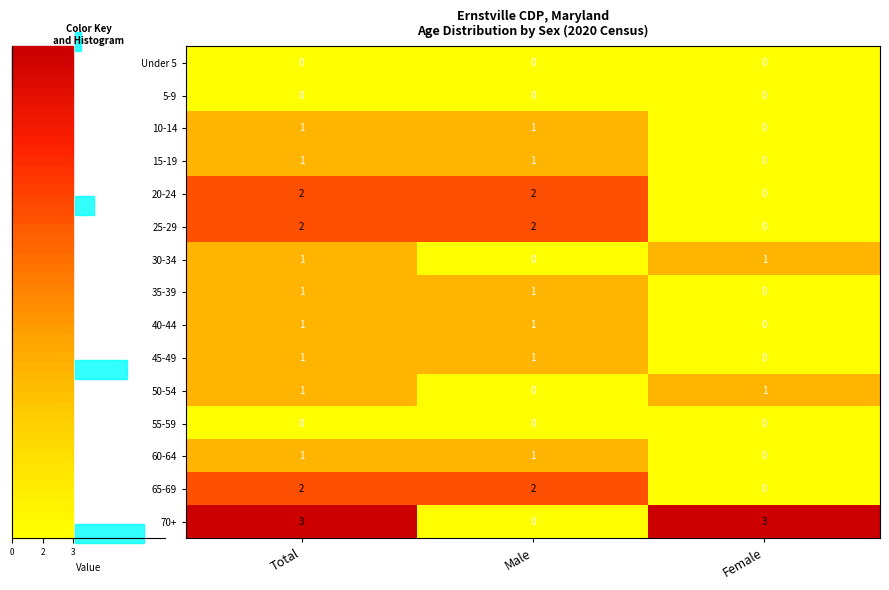

The value of 40-44 at Female is 1. True or false?

False